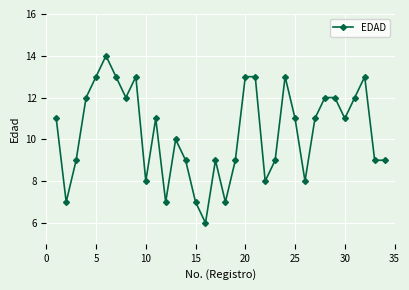

Does the chart have visible grid lines?

Yes